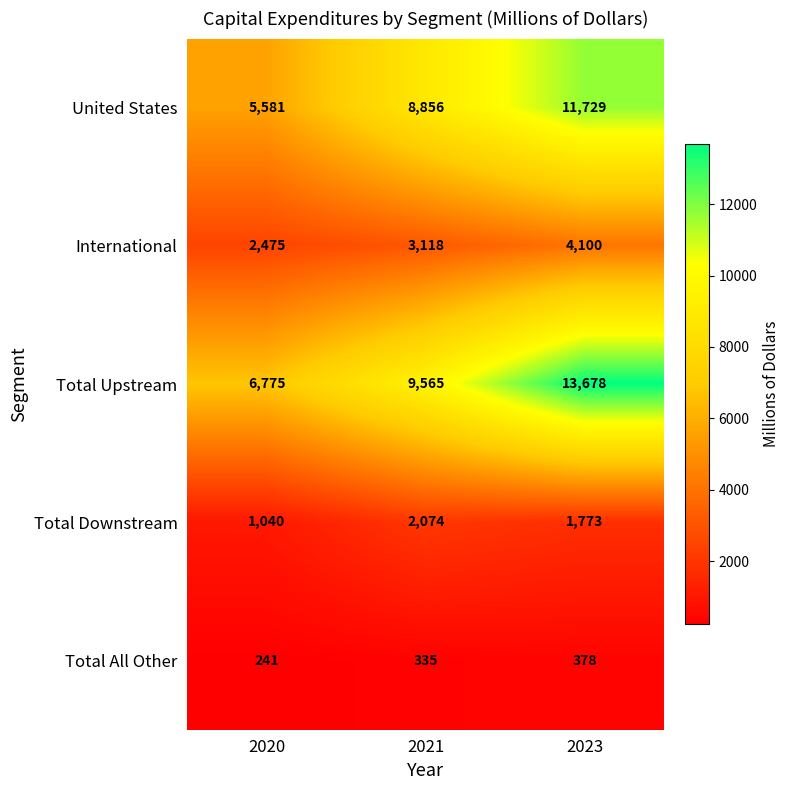

Read the Total All Other value at 2021, to the nearest 50.

350